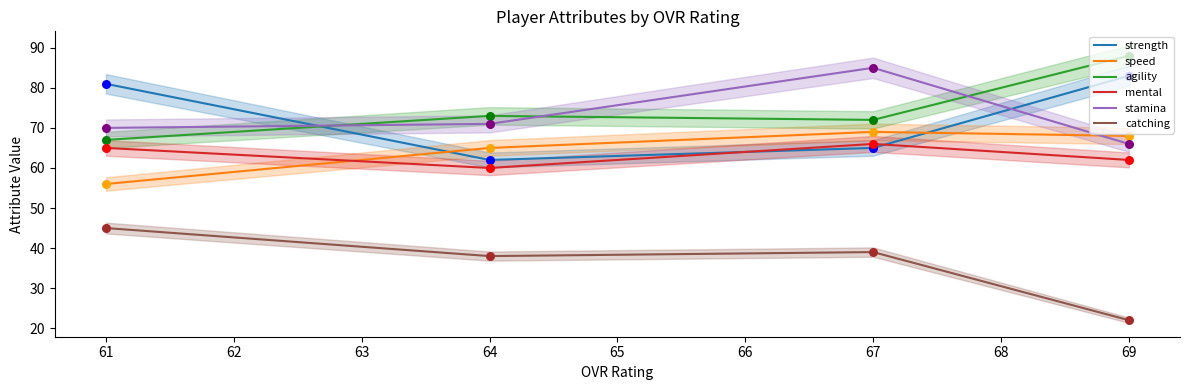

Which series has the largest total across all categories?

agility